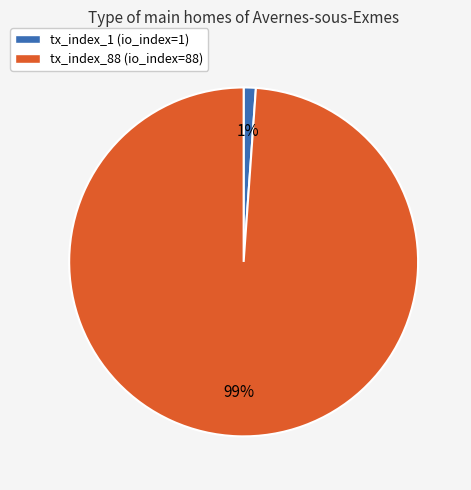

To the nearest percent, what is the combined percentage of tx_index_1 and tx_index_88?

100%